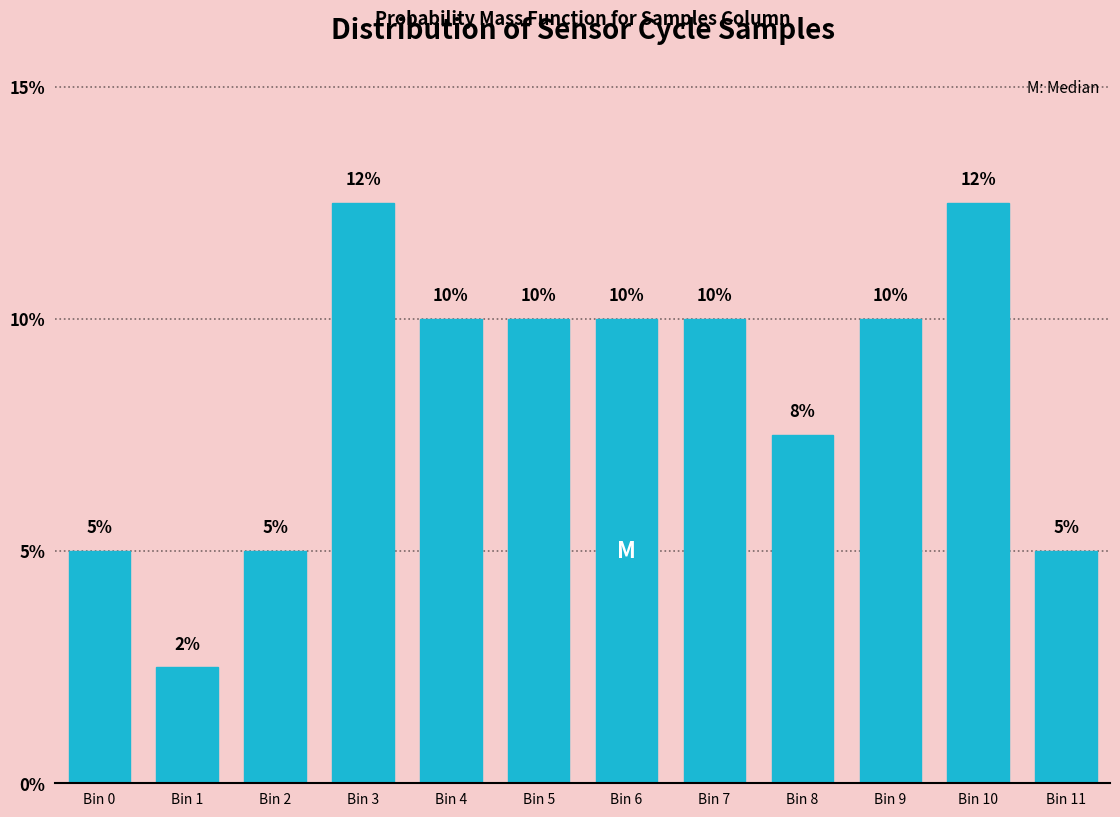

What is the ratio of the value at Bin 8 to the value at Bin 7?

0.8